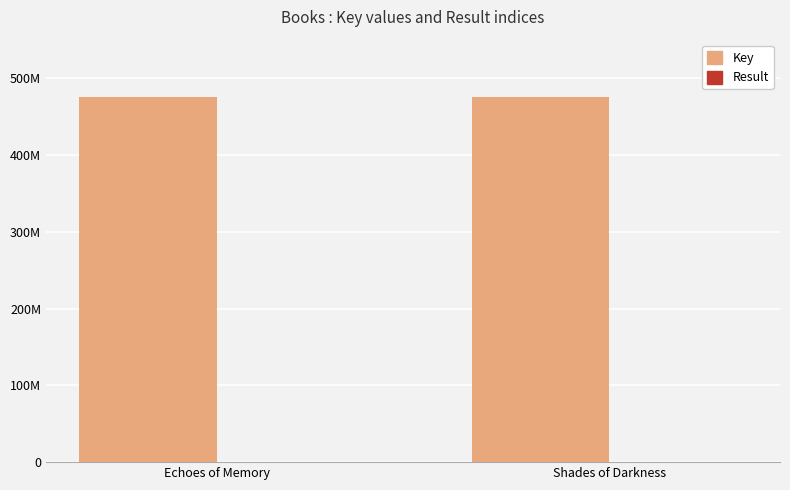

Does the chart contain stacked bars?

No